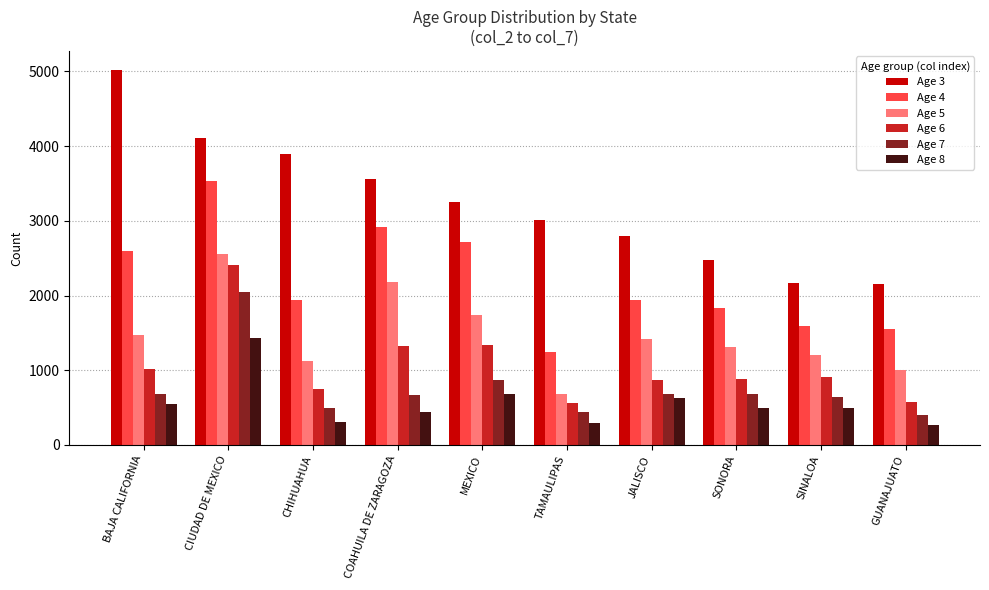

The Age 4 series shows 1936 at JALISCO. True or false?

True